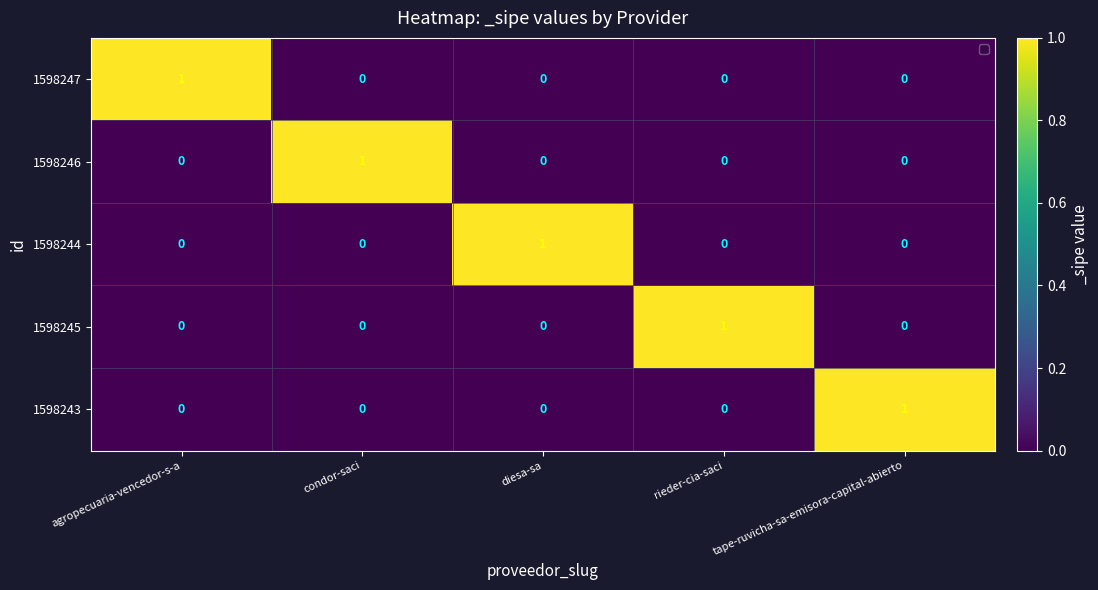

How many series are shown in this chart?

5